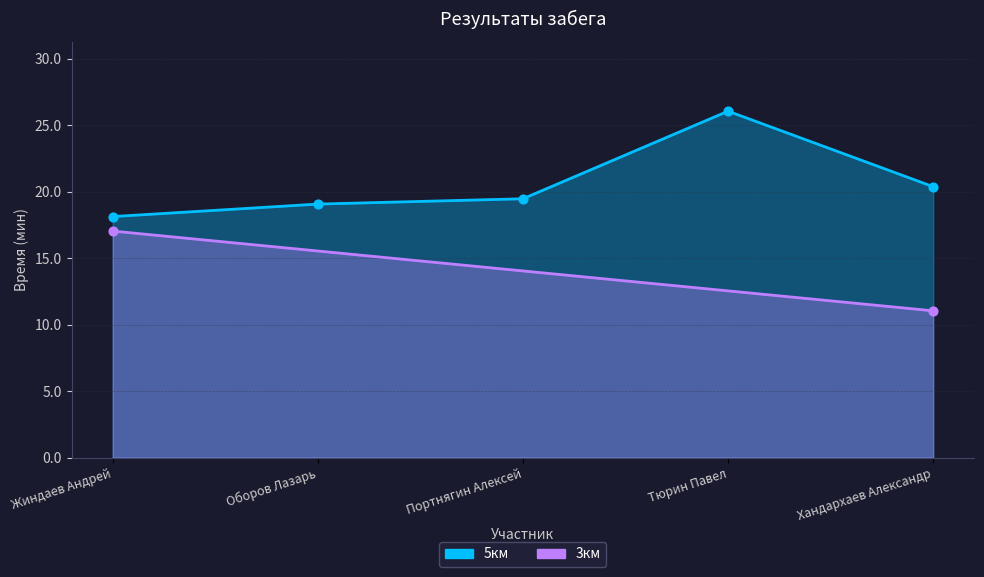

Which has a higher value, Жиндаев Андрей or Оборов Лазарь?

Оборов Лазарь